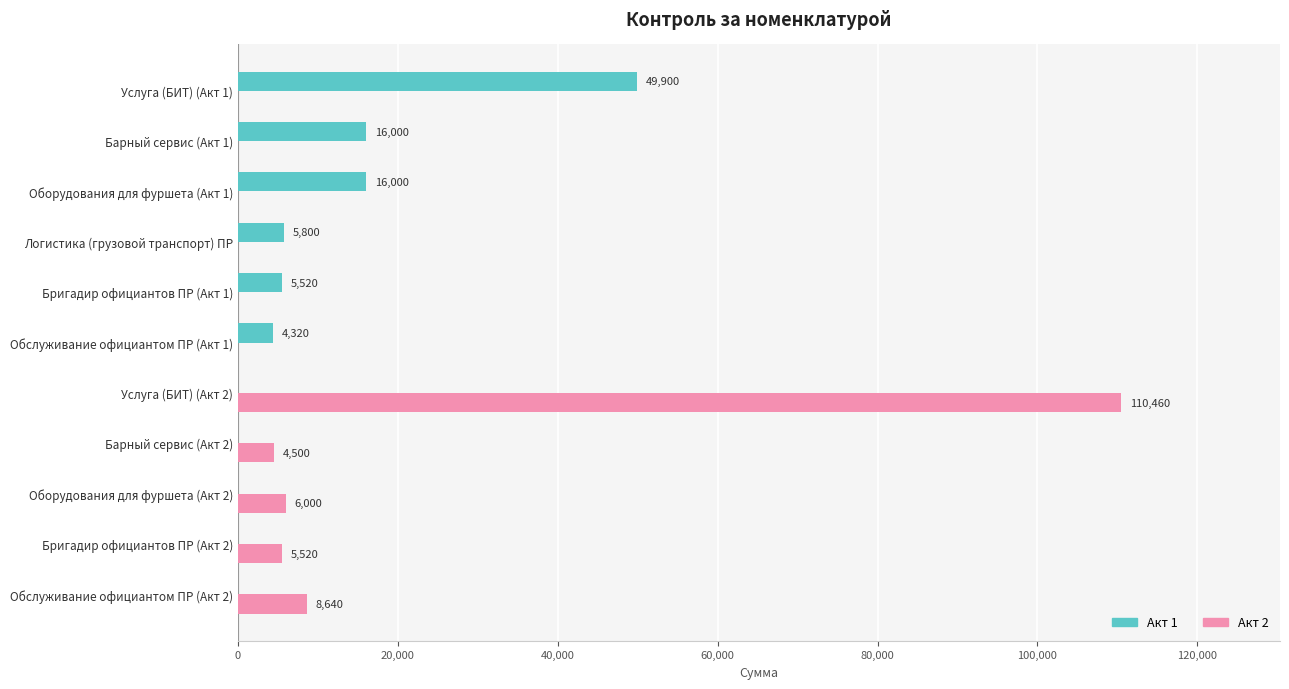

Is the value of Акт 2 at Барный сервис (Акт 2) greater than the value of Акт 1 at Бригадир официантов ПР (Акт 1)?

No